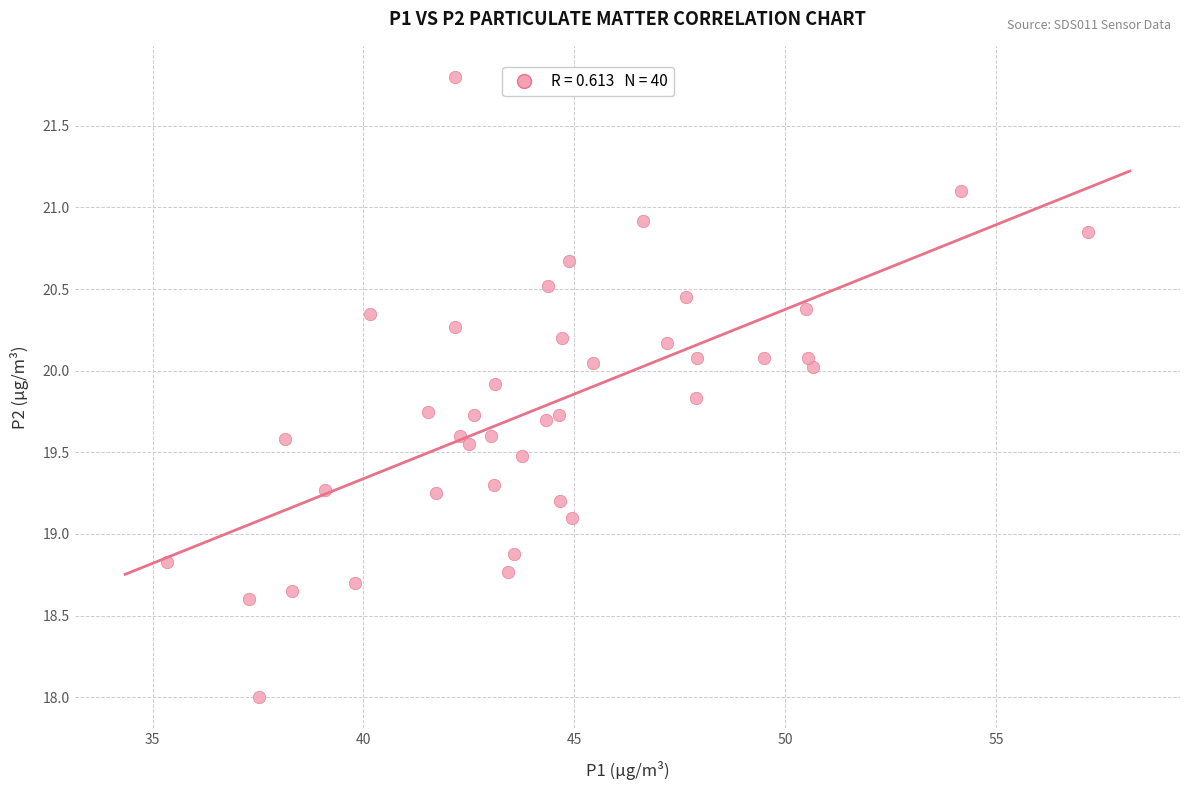

What is the range of X values (max minus min)?

21.8